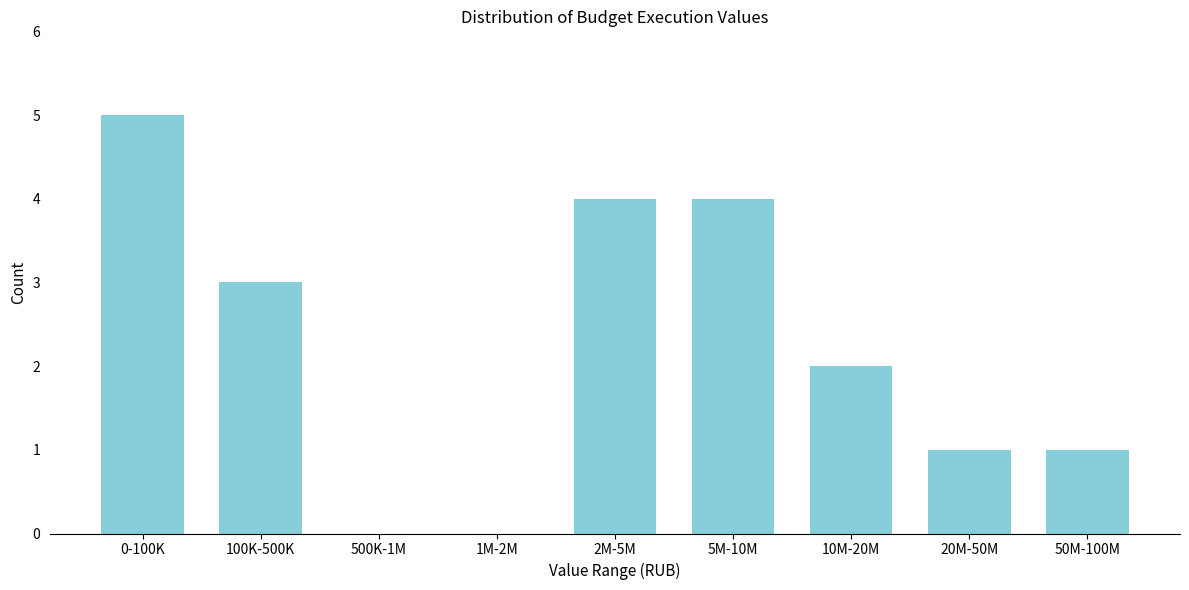

Reading left to right, what are all the values shown in this chart?

0-100K=5	100K-500K=3	500K-1M=0	1M-2M=0	2M-5M=4	5M-10M=4	10M-20M=2	20M-50M=1	50M-100M=1